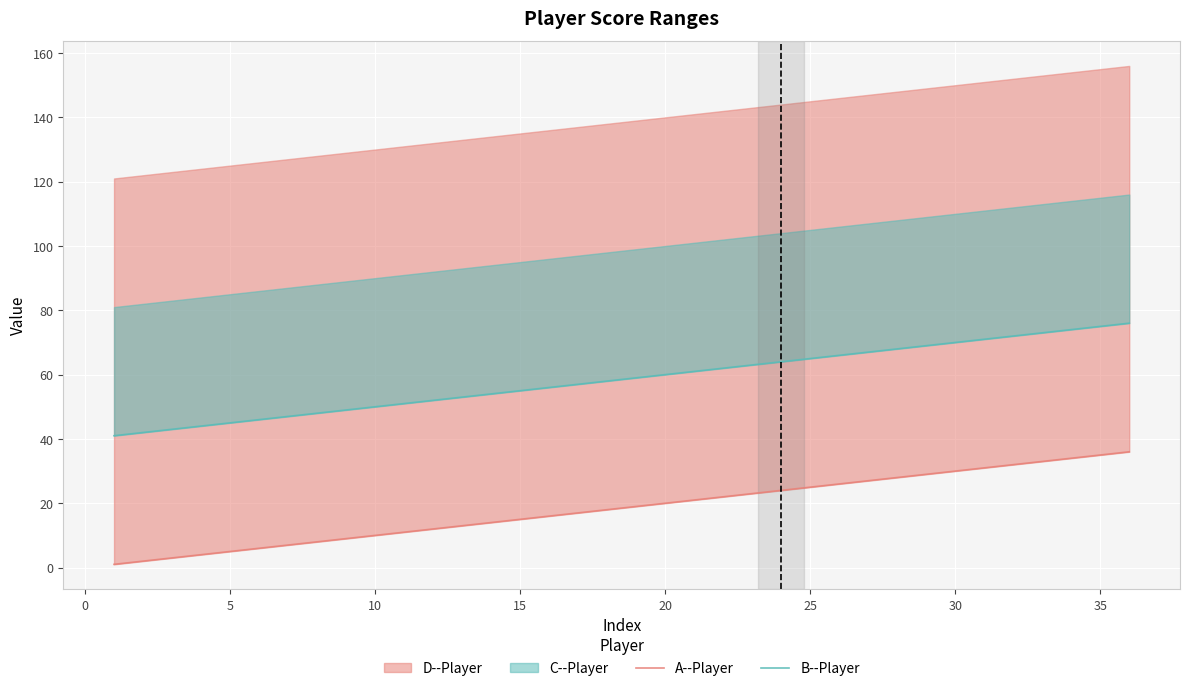

True or false: A--Player has more than 1 points higher than both neighbors.

False